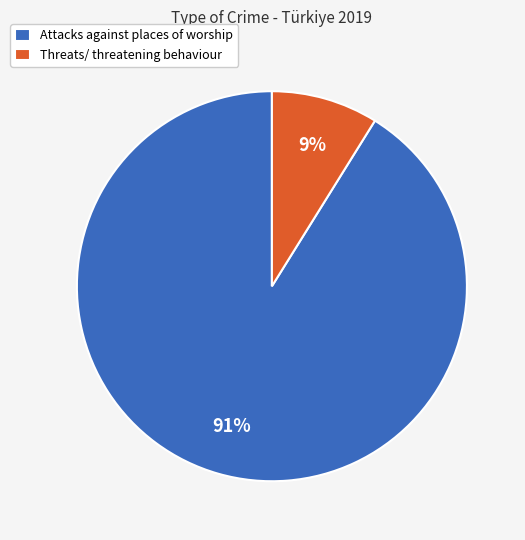

To the nearest percent, what is the average slice percentage?

50%